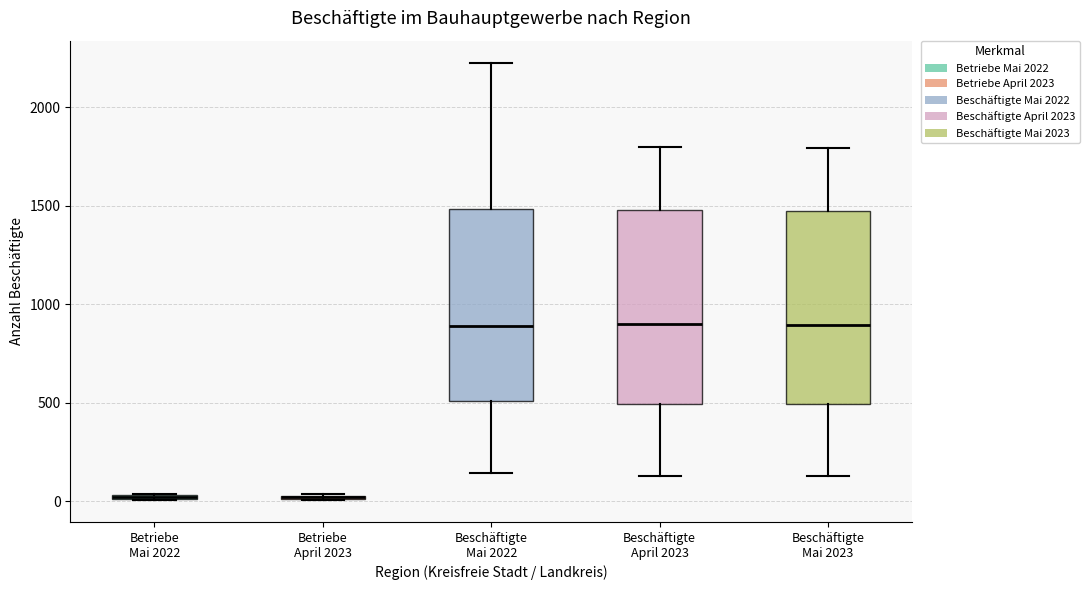

Where is the lower edge of the box for Beschäftigte Mai 2023 on the y-axis? The values are not printed on the chart, so give them approximately, as read against the axis.

500